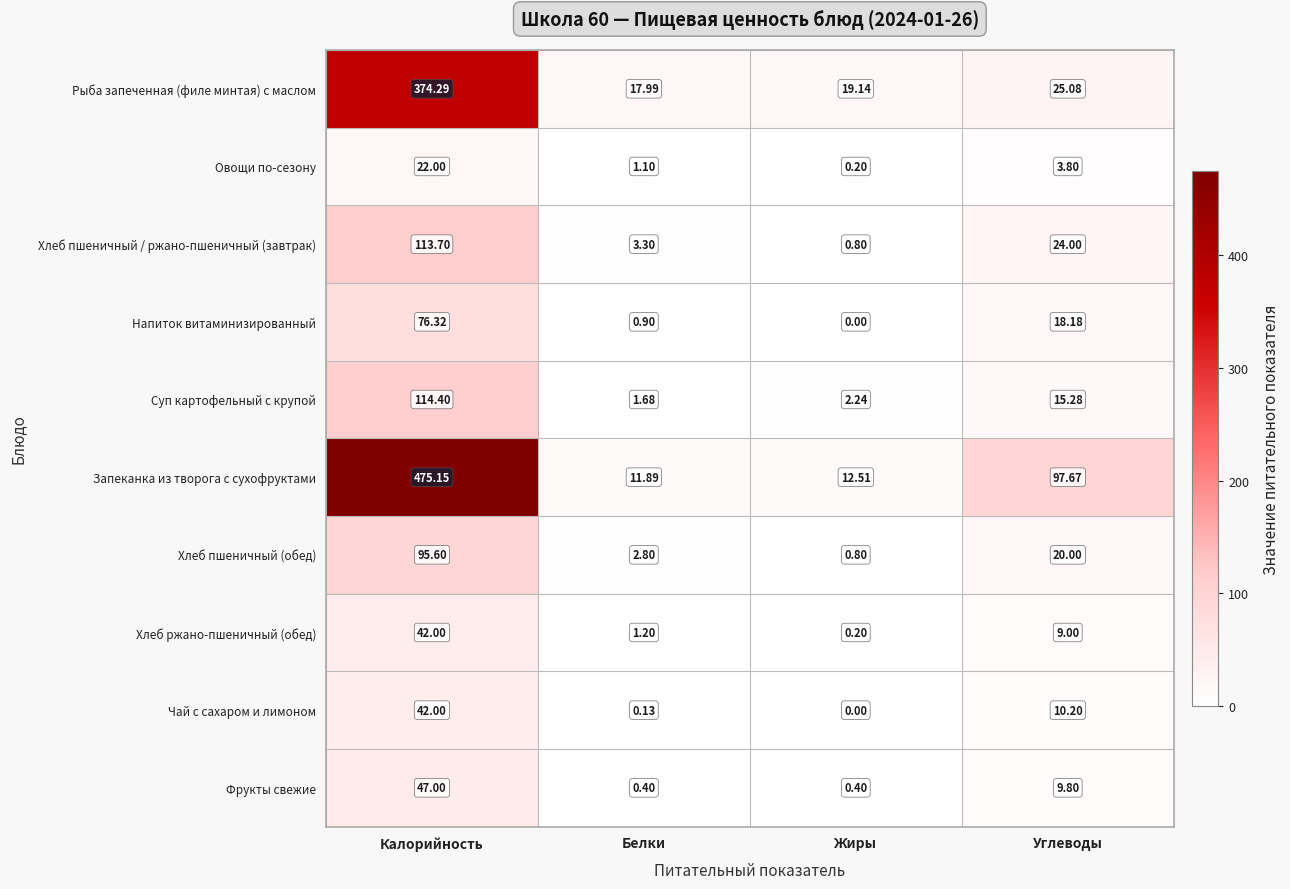

Rank the categories by Овощи по-сезону value from lowest to highest.

Жиры, Белки, Углеводы, Калорийность